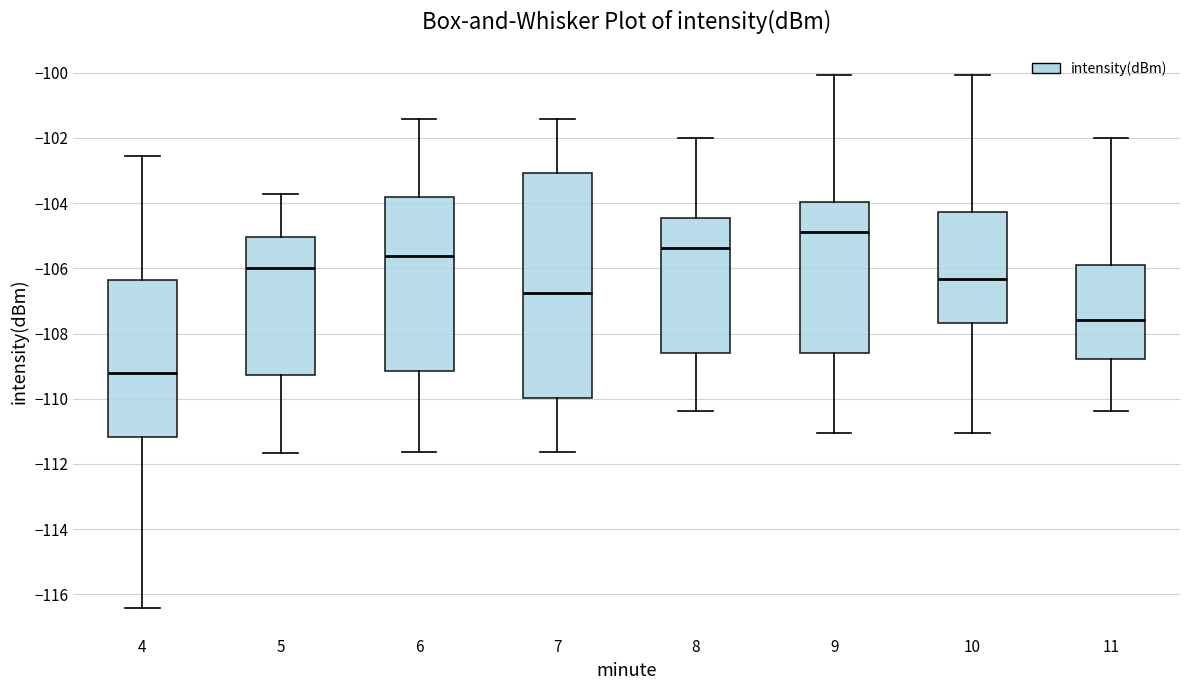

Where is the upper edge of the box at x = 8 on the y-axis? The values are not printed on the chart, so give them approximately, as read against the axis.

-104.4